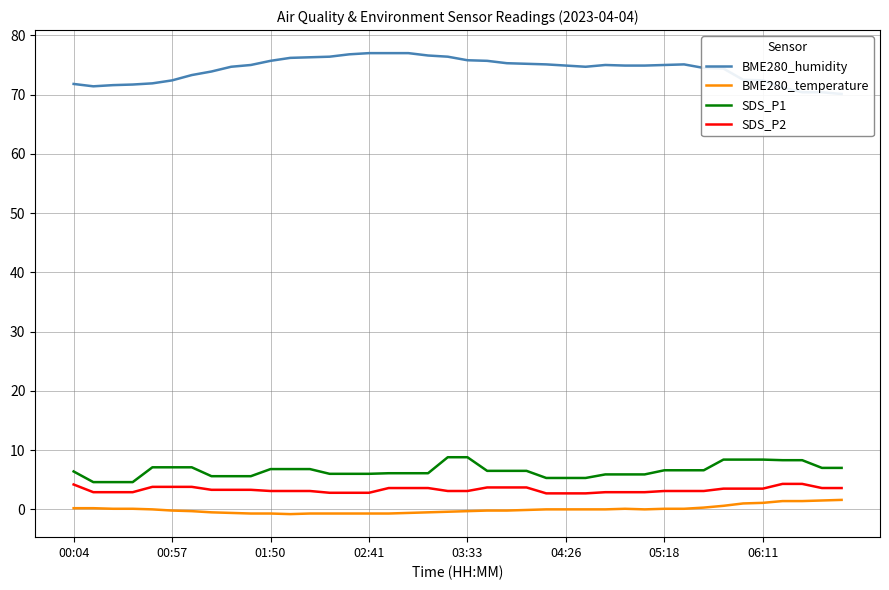

What is the difference between the maximum and second lowest values in the BME280_humidity series?

6.6